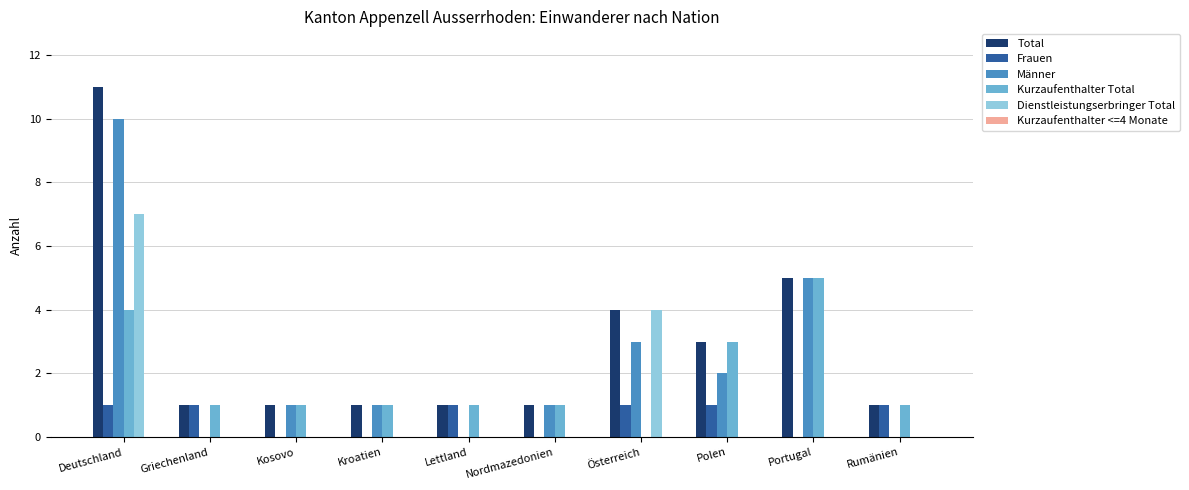

The value of Dienstleistungserbringer Total at Kroatien is -4. True or false?

False